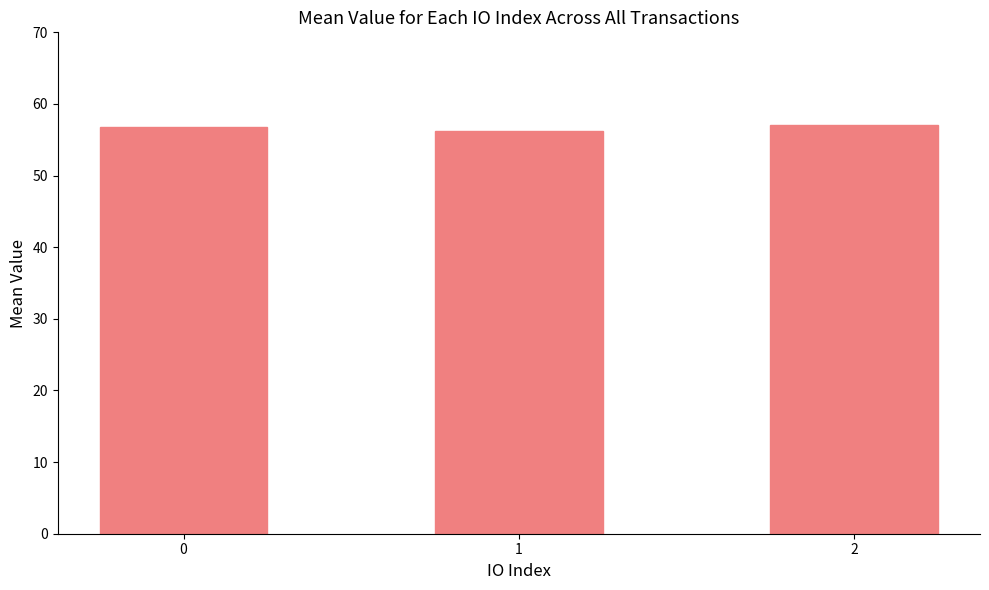

What is the ratio of the value at 0 to the value at 1?

1.0